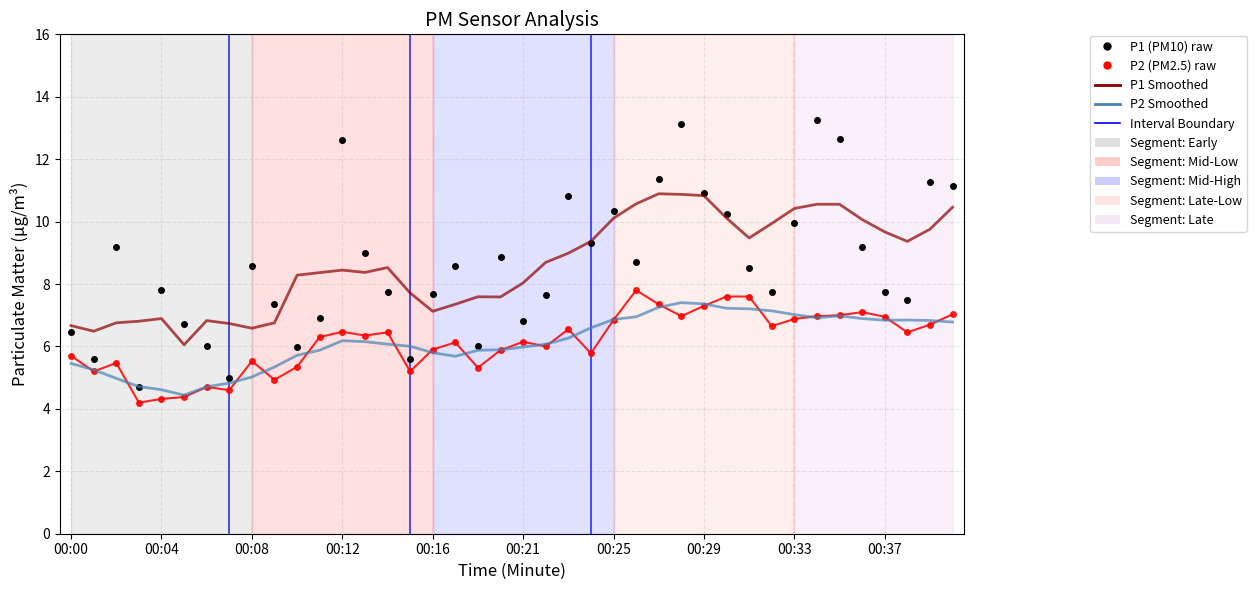

What is the minimum value shown in the chart?

4.2